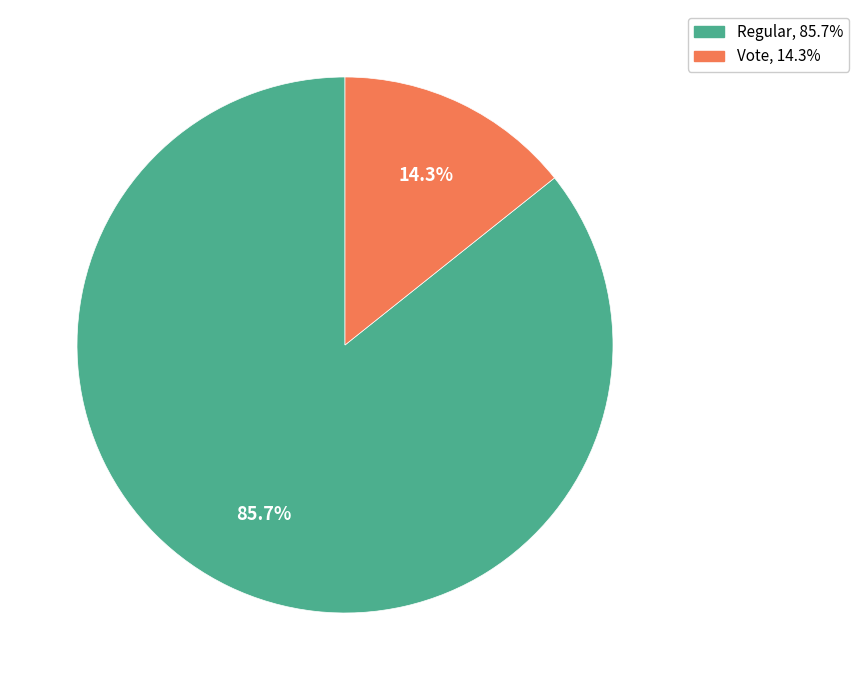

To the nearest percent, what is the combined percentage of Vote and Regular?

100%